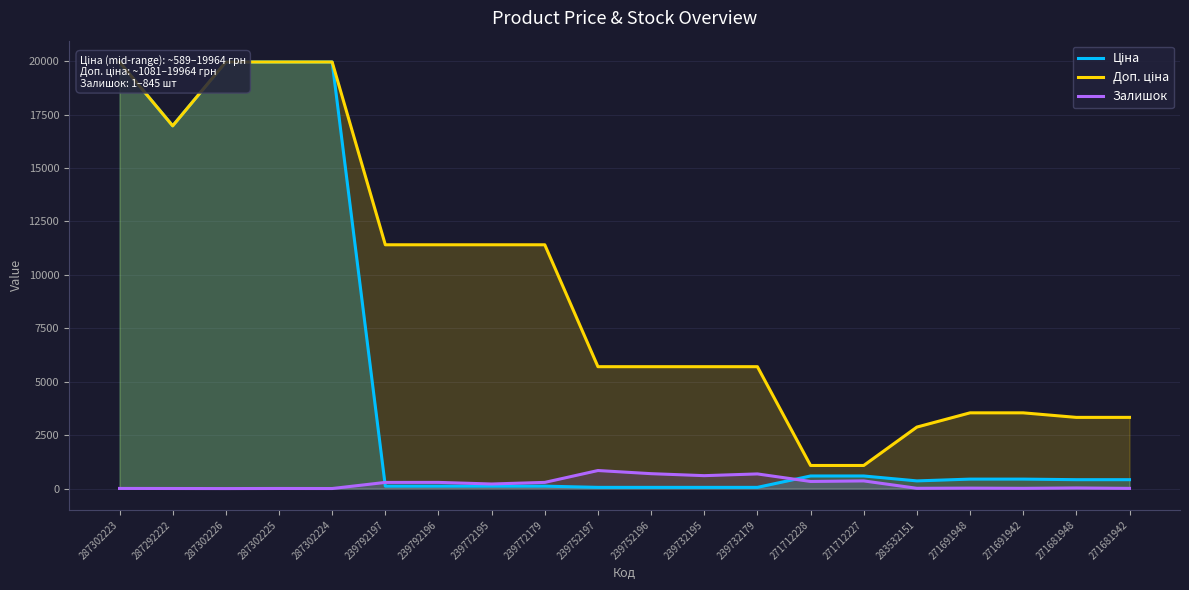

What is the minimum value shown in the chart?

1.0